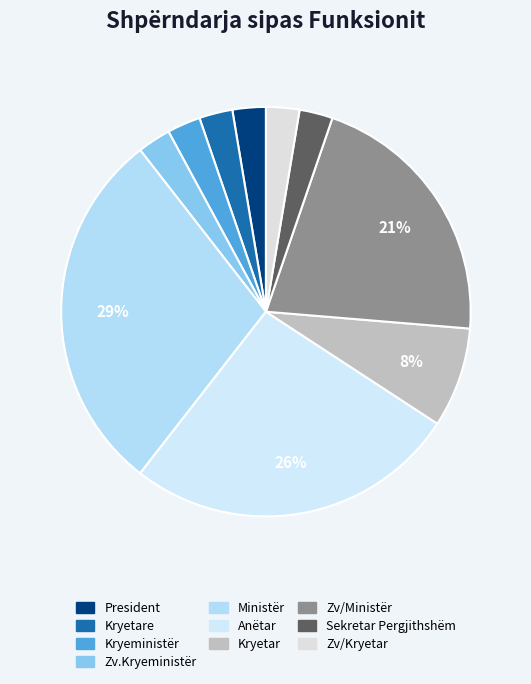

To the nearest percent, what percentage of the pie is Zv.Kryeministër?

3%